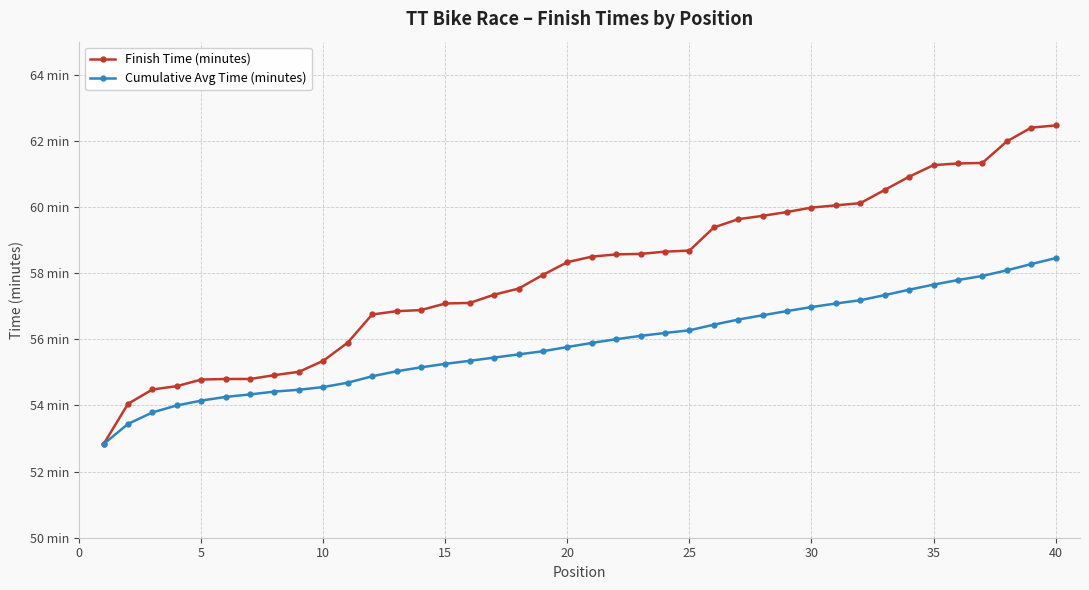

True or false: Cumulative Avg Time (minutes) has more than 0 points higher than both neighbors.

False